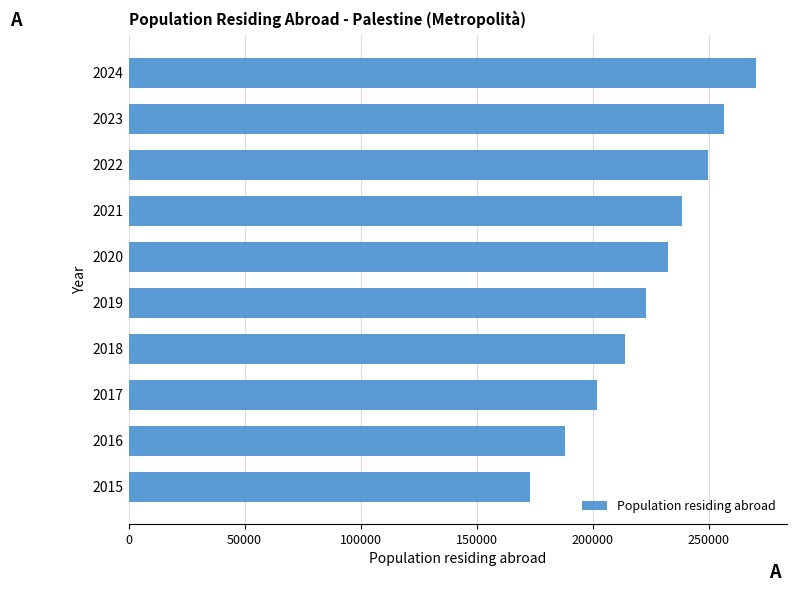

What is the average value?

224620